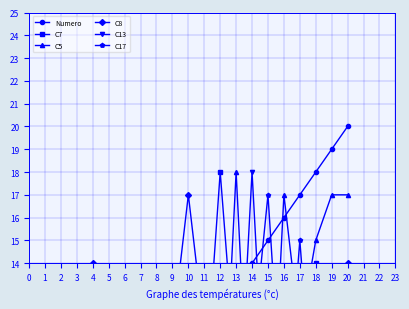

Between 13 and 8, which is larger?

13